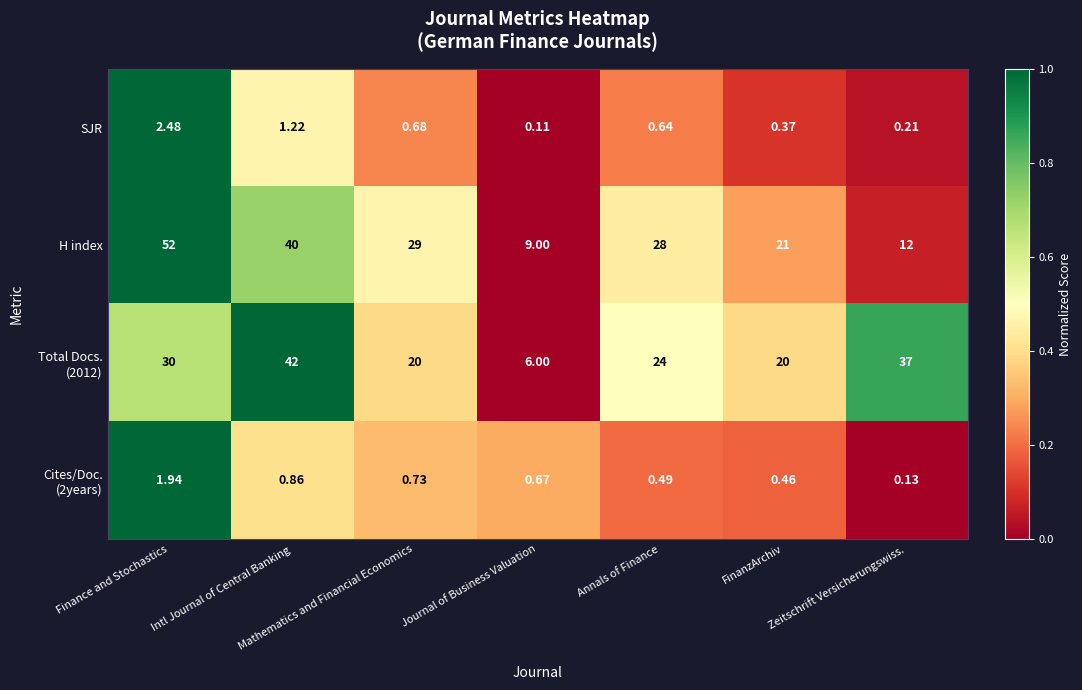

Which series has the largest range (max minus min)?

H index